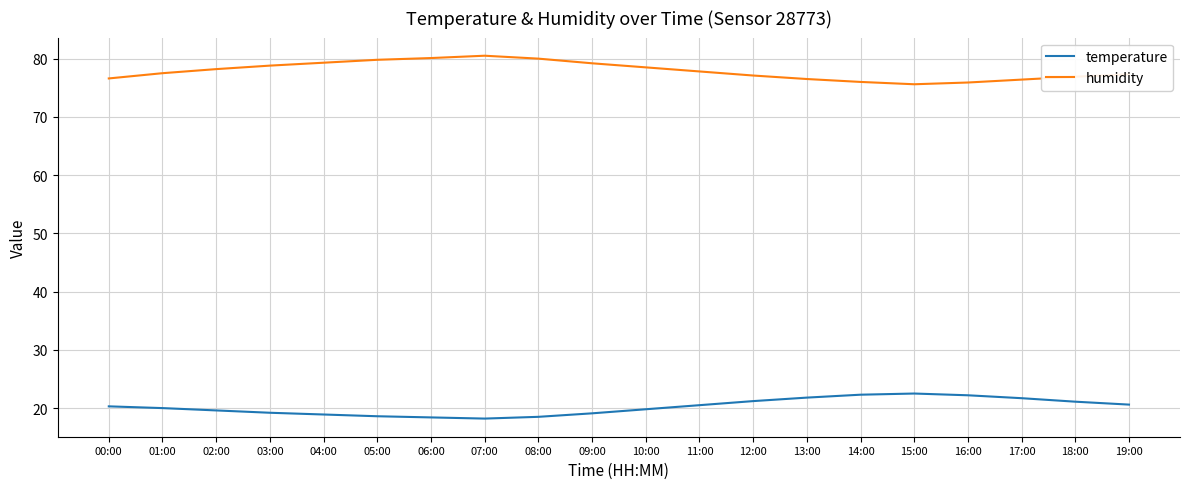

Rank the series by their average value, from highest to lowest.

humidity, temperature